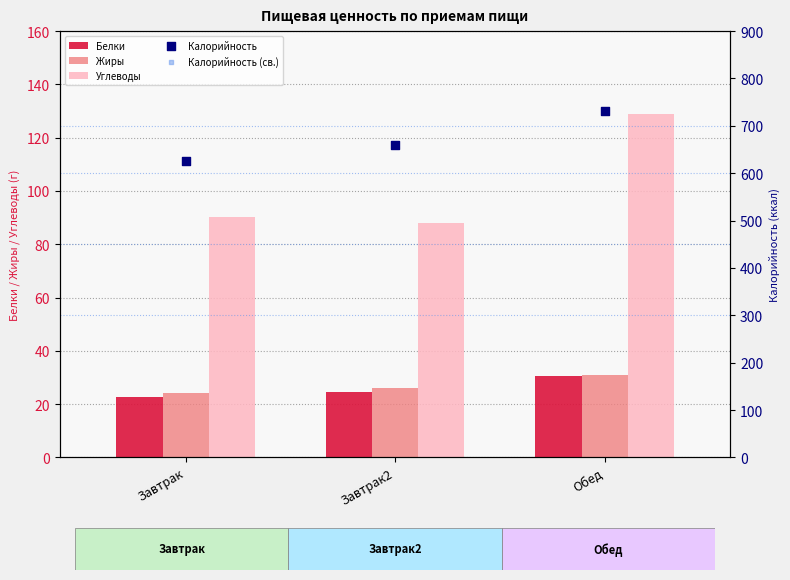

Which series contains the lowest Y value?

Белки